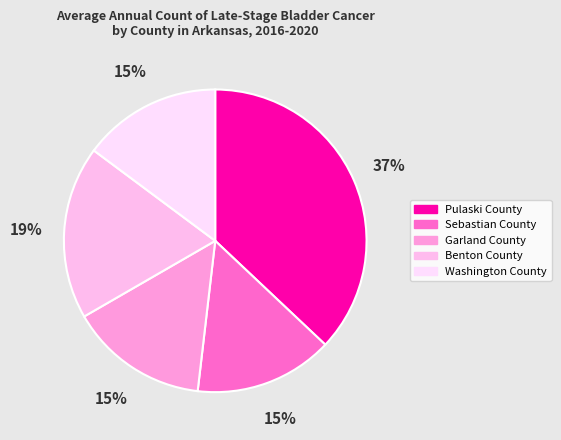

Count the number of slices in the pie.

5